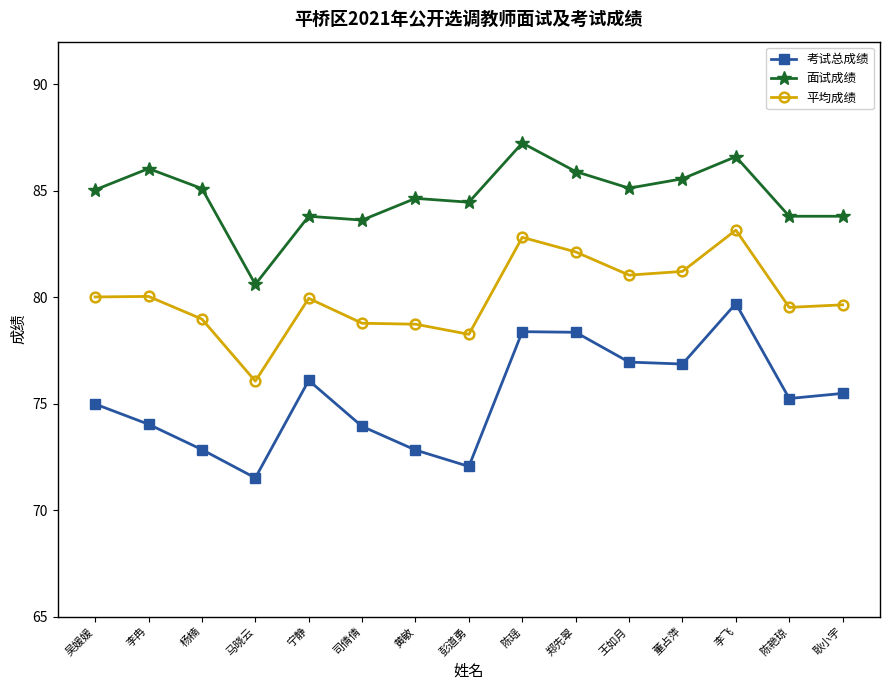

True or false: 考试总成绩 and 面试成绩 cross at least once.

False